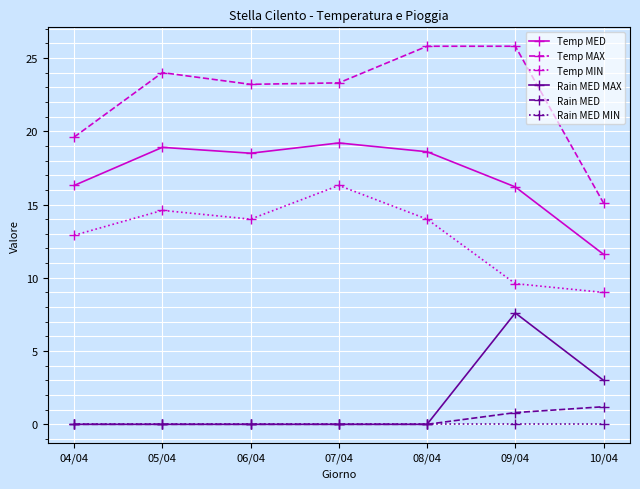

Where is the first local minimum for Temp MED?

06/04